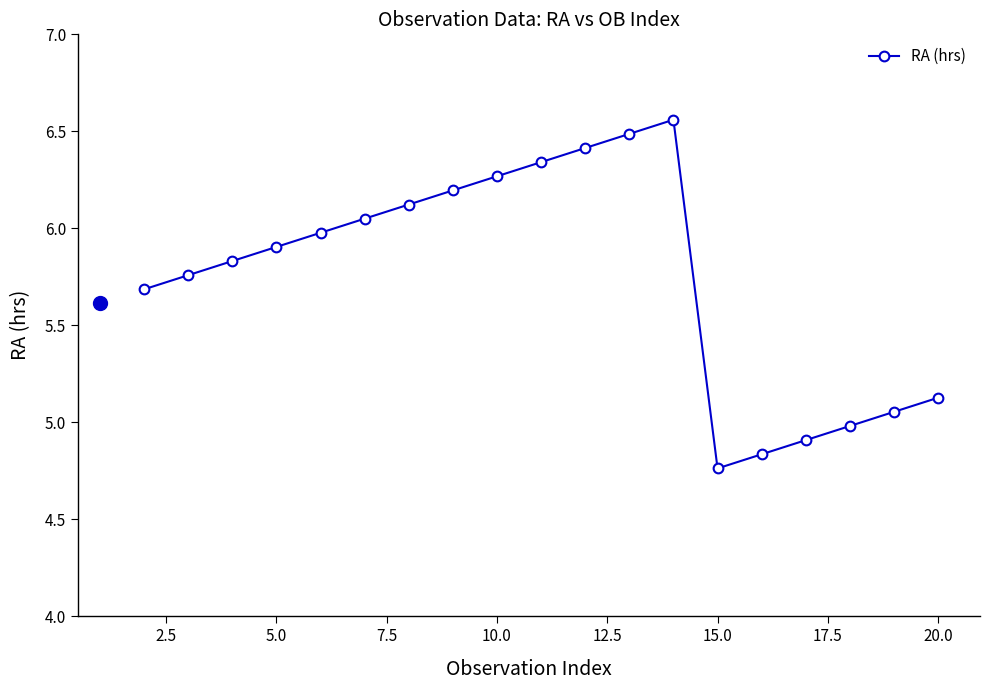

What is the difference between the second highest and minimum values?

1.7